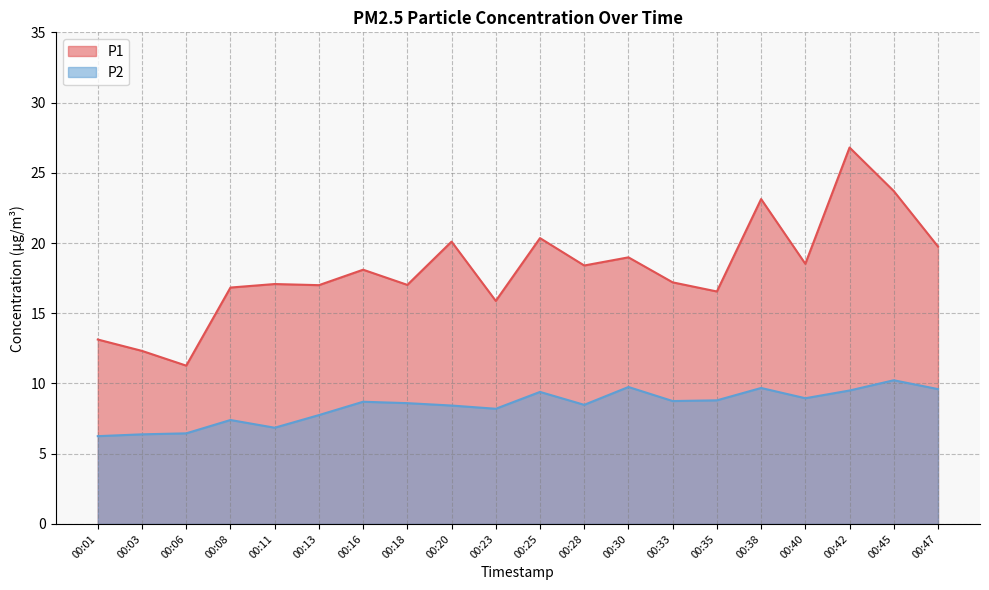

The value of P1 at 00:11 is 17.1. True or false?

True